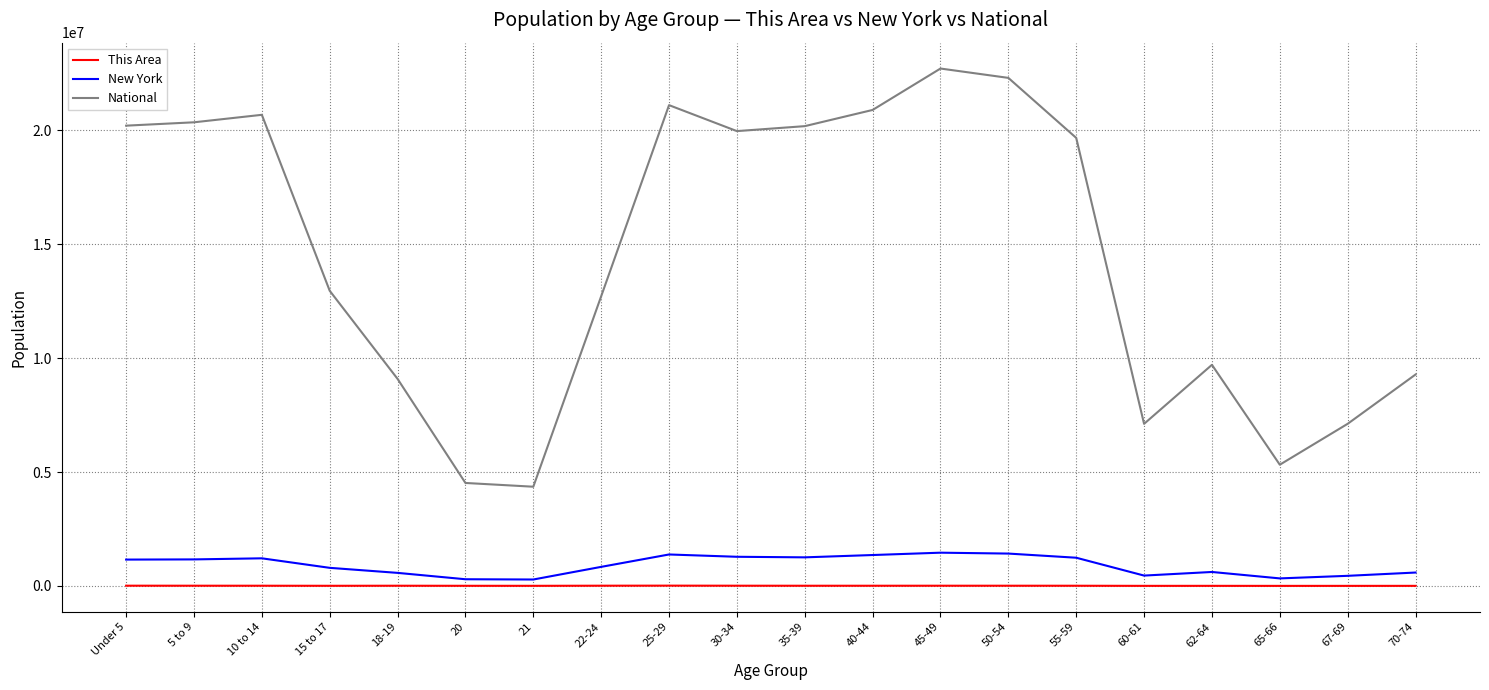

What position from the right is 60-61?

5